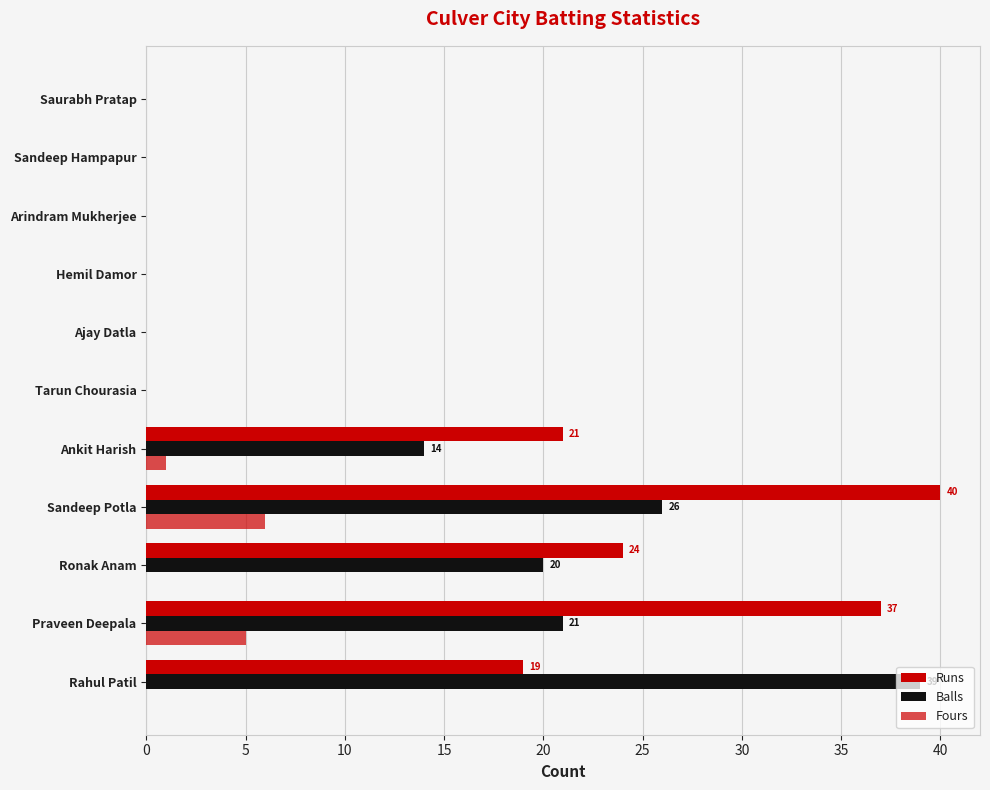

At how many categories does at least one series exceed 26?

3